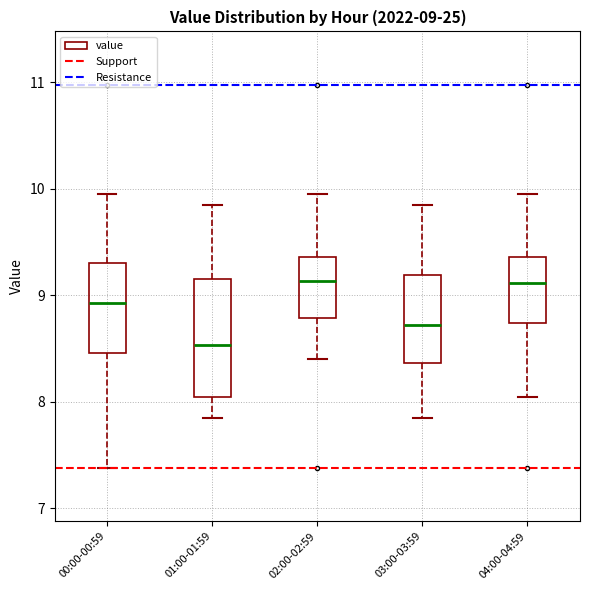

Which box is the tallest, from its lower edge to its upper edge?

01:00-01:59